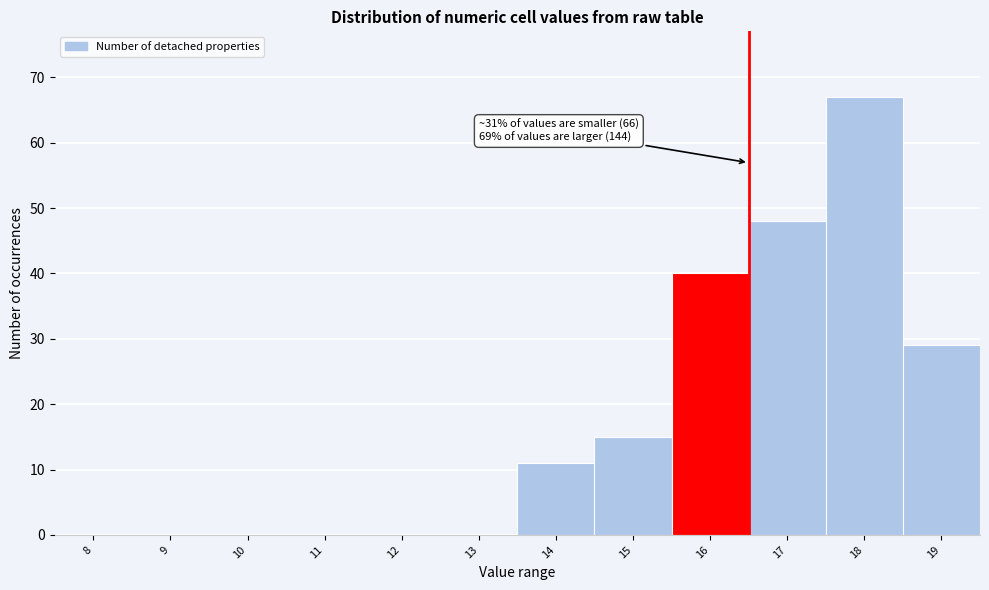

Reading left to right, extract all data points from this chart.

8=0	9=0	10=0	11=0	12=0	13=0	14=11	15=15	16=40	17=48	18=67	19=29